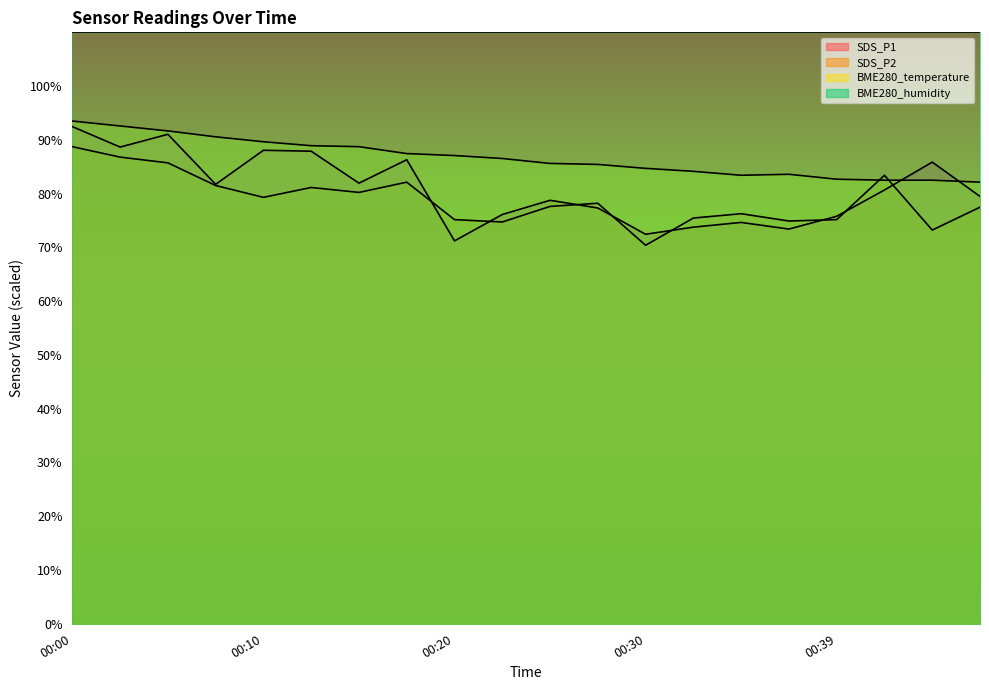

What is the difference between the SDS_P1 values at 00:34 and 00:44?

11.2